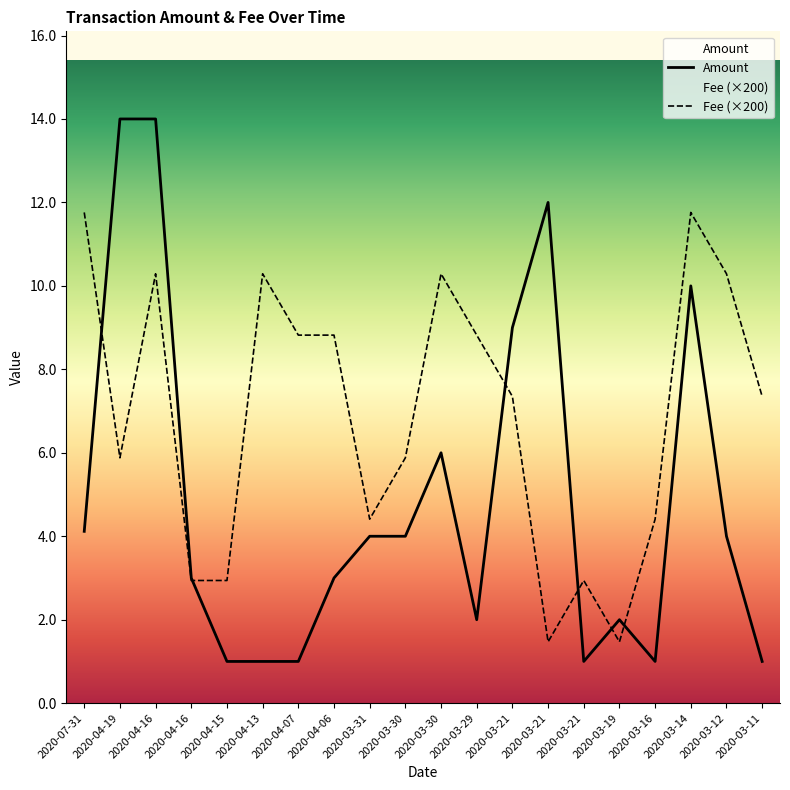

Which label corresponds to the largest value in the chart?

2020-04-19